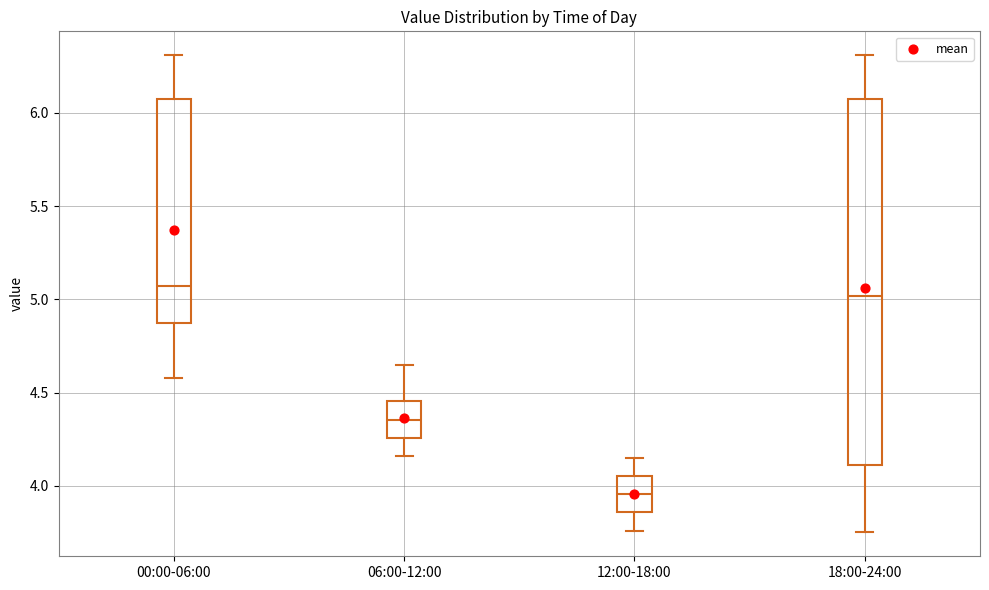

Where is the upper edge of the box for 06:00-12:00 on the y-axis? The values are not printed on the chart, so give them approximately, as read against the axis.

4.45